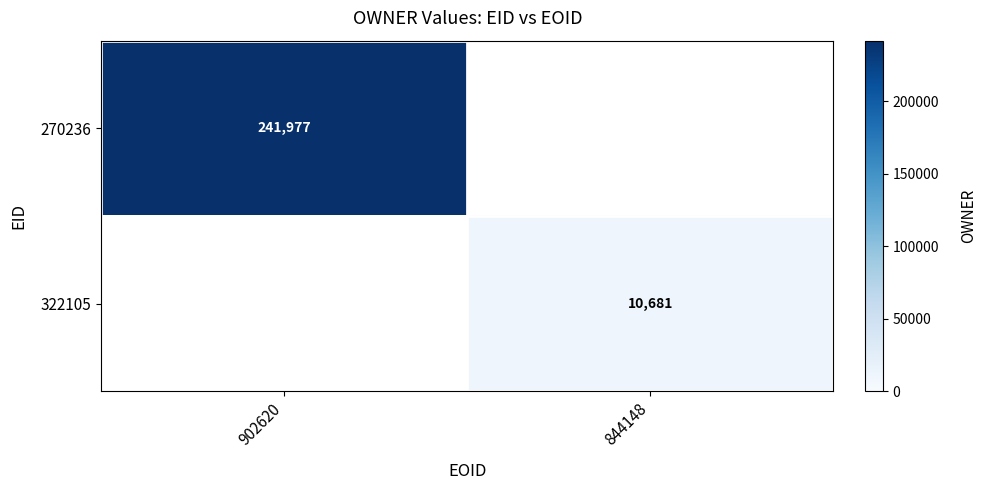

True or false: 270236 has a value of 88992 at 902620.

False